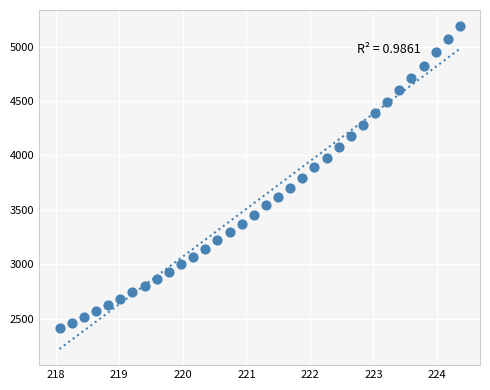

What is the range of Y values (max minus min)?

2777.2